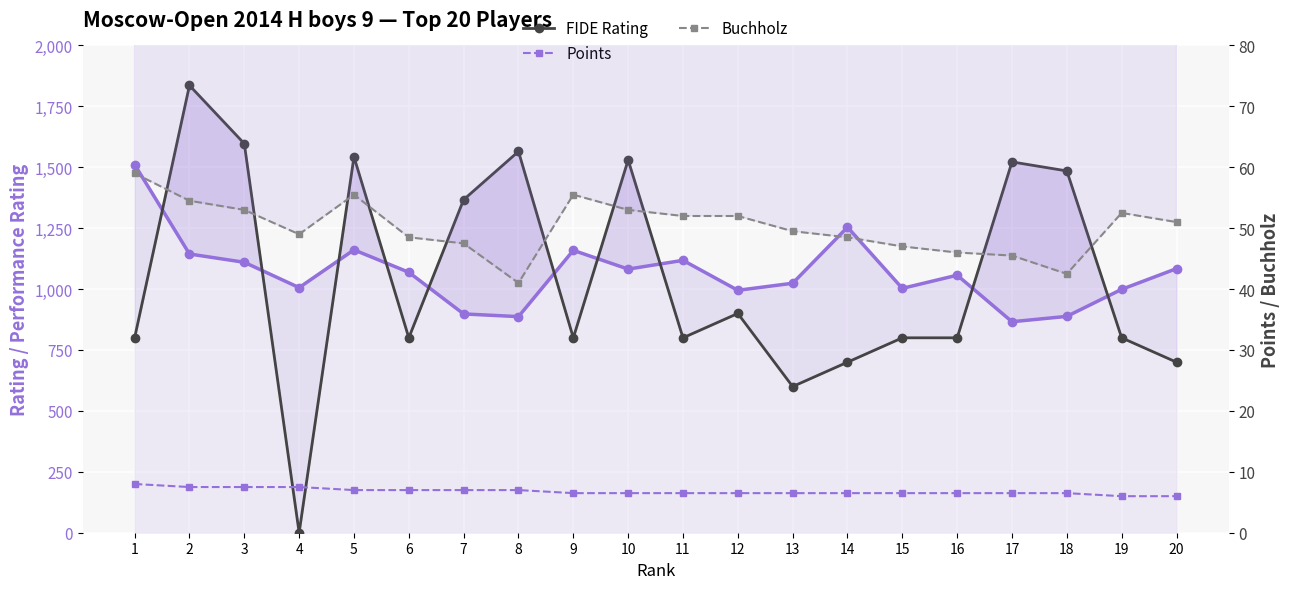

List the labels in order of Buchholz value, smallest first.

8, 18, 17, 16, 15, 7, 6, 14, 4, 13, 20, 11, 12, 19, 3, 10, 2, 5, 9, 1